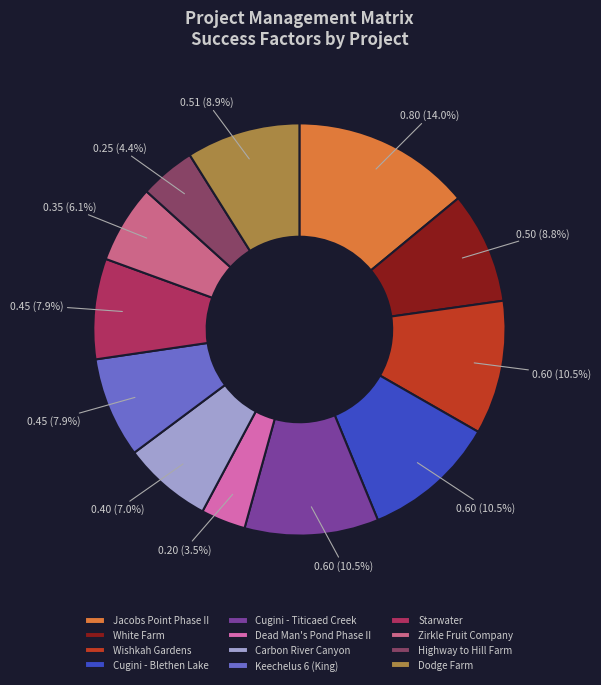

Between Cugini - Blethen Lake and Starwater, which is larger?

Cugini - Blethen Lake